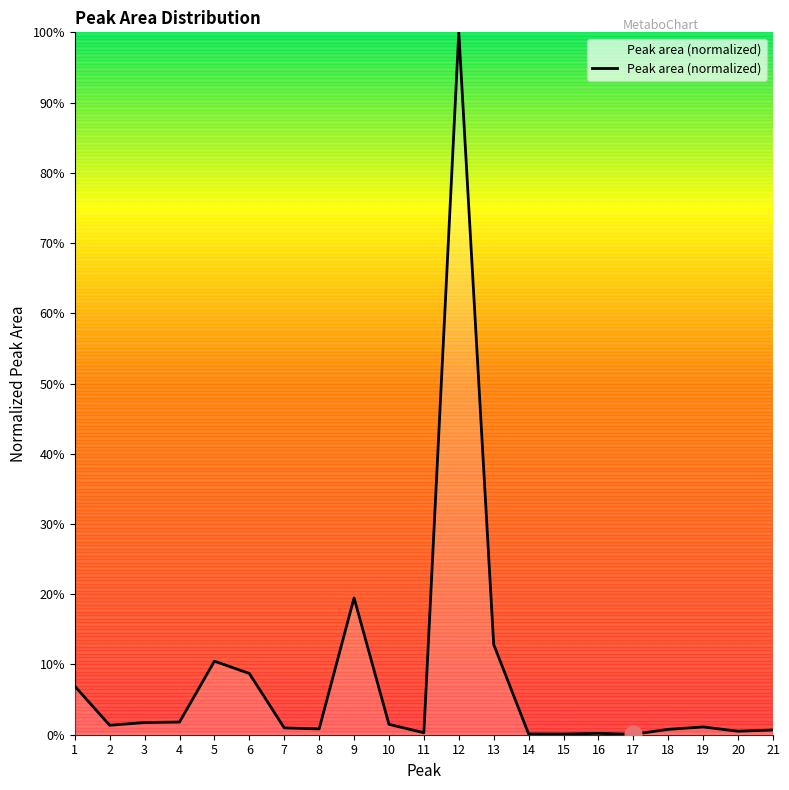

Does the chart display data point markers on the line(s)?

No